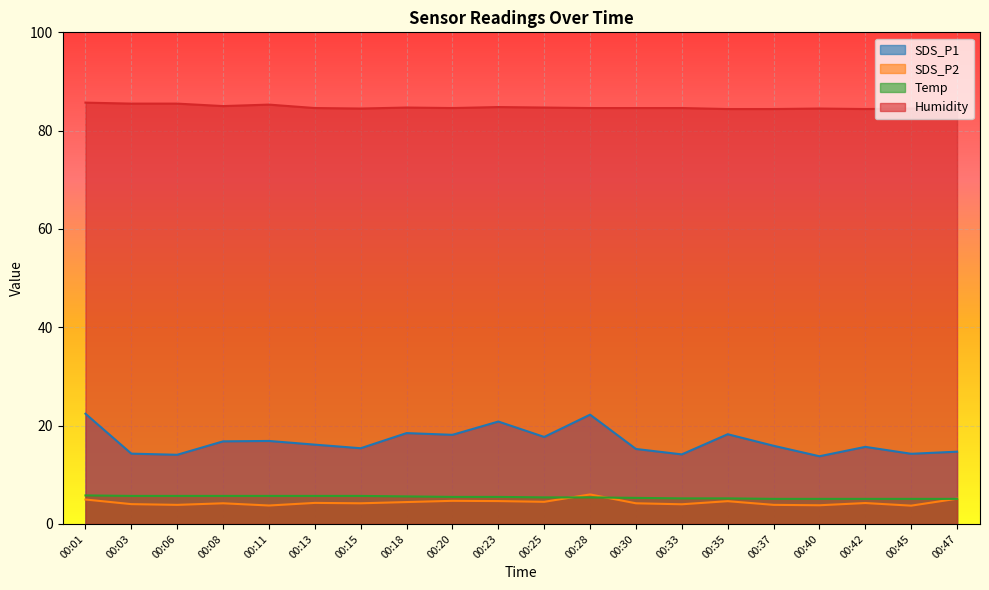

Reading right to left, list all the values displayed in this chart.

SDS_P1: 00:47=14.7	00:45=14.3	00:42=15.7	00:40=13.8	00:37=15.9	00:35=18.2	00:33=14.2	00:30=15.2	00:28=22.2	00:25=17.7	00:23=20.8	00:20=18.1	00:18=18.5	00:15=15.4	00:13=16.1	00:11=16.9	00:08=16.8	00:06=14.1	00:03=14.3	00:01=22.4
SDS_P2: 00:47=5.1	00:45=3.7	00:42=4.2	00:40=3.8	00:37=3.9	00:35=4.6	00:33=4.0	00:30=4.2	00:28=6.0	00:25=4.5	00:23=4.7	00:20=4.7	00:18=4.5	00:15=4.2	00:13=4.3	00:11=3.8	00:08=4.2	00:06=3.9	00:03=4.0	00:01=5.0
Temp: 00:47=5.1	00:45=5.1	00:42=5.1	00:40=5.1	00:37=5.1	00:35=5.2	00:33=5.2	00:30=5.3	00:28=5.4	00:25=5.4	00:23=5.5	00:20=5.5	00:18=5.6	00:15=5.7	00:13=5.7	00:11=5.7	00:08=5.7	00:06=5.7	00:03=5.7	00:01=5.8
Humidity: 00:47=84.4	00:45=84.5	00:42=84.4	00:40=84.5	00:37=84.4	00:35=84.4	00:33=84.6	00:30=84.6	00:28=84.6	00:25=84.7	00:23=84.8	00:20=84.6	00:18=84.7	00:15=84.5	00:13=84.6	00:11=85.3	00:08=85.0	00:06=85.5	00:03=85.5	00:01=85.7